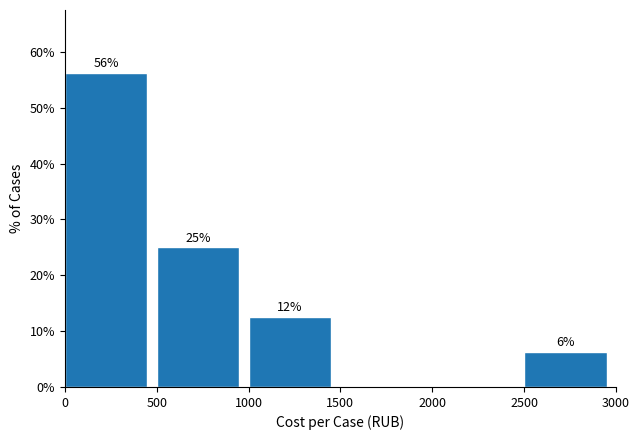

Over which range of the x-axis is the bar tallest?

0 to 500